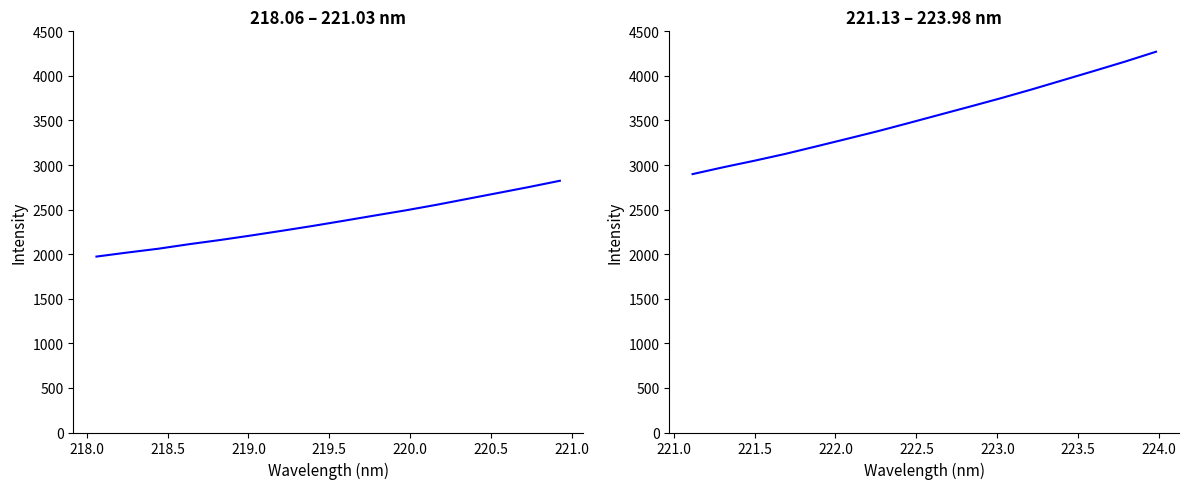

True or false: Intensity (first half) and Intensity (second half) intersect in this chart.

False